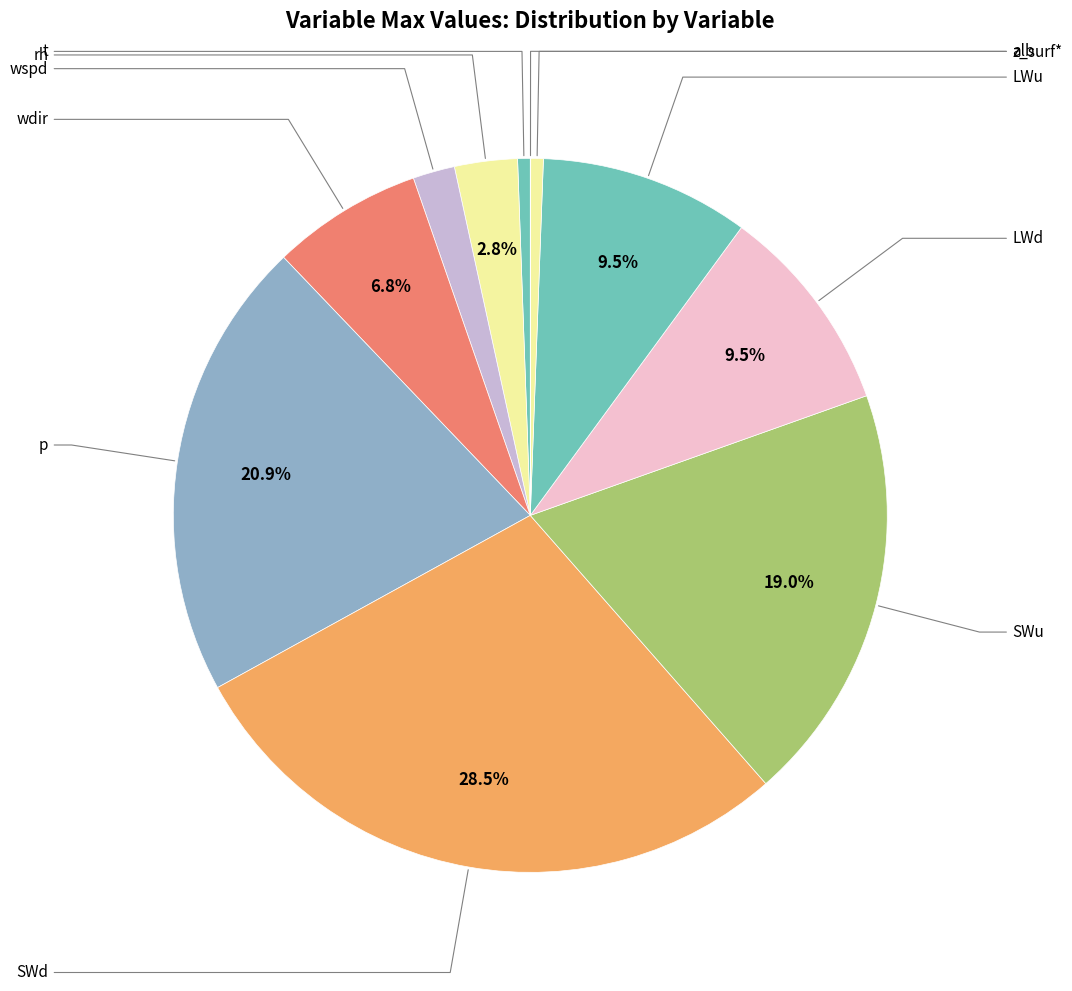

Is wdir the majority of the pie?

No